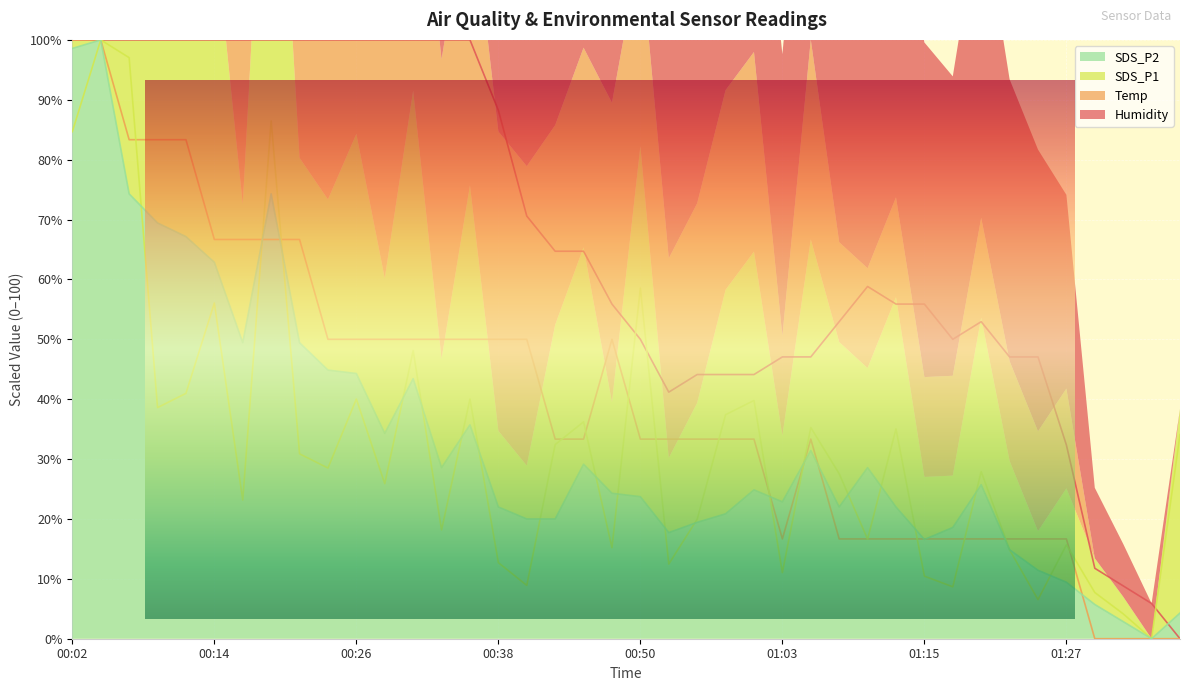

The value of Humidity at 01:12 is 88.2. True or false?

False